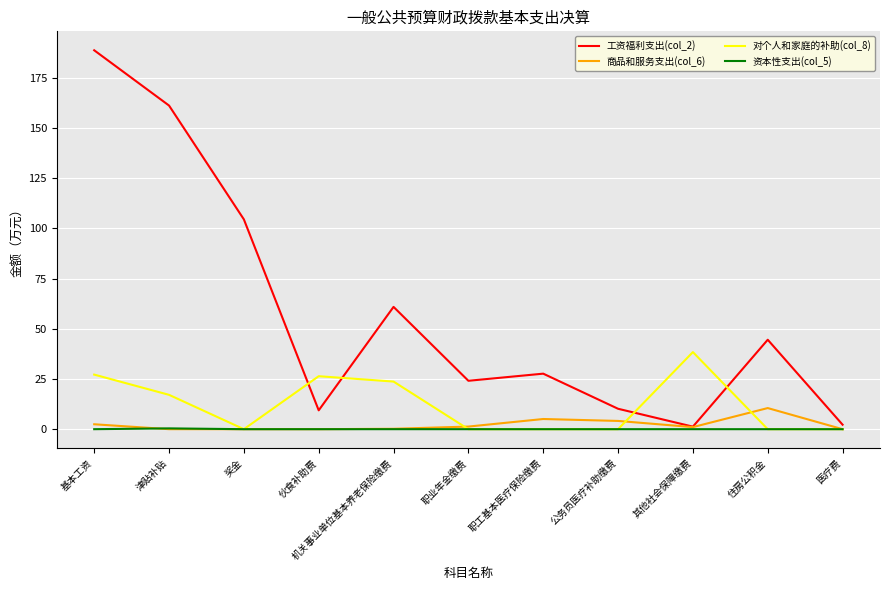

Where is the first local maximum for 对个人和家庭的补助(col_8)?

伙食补助费